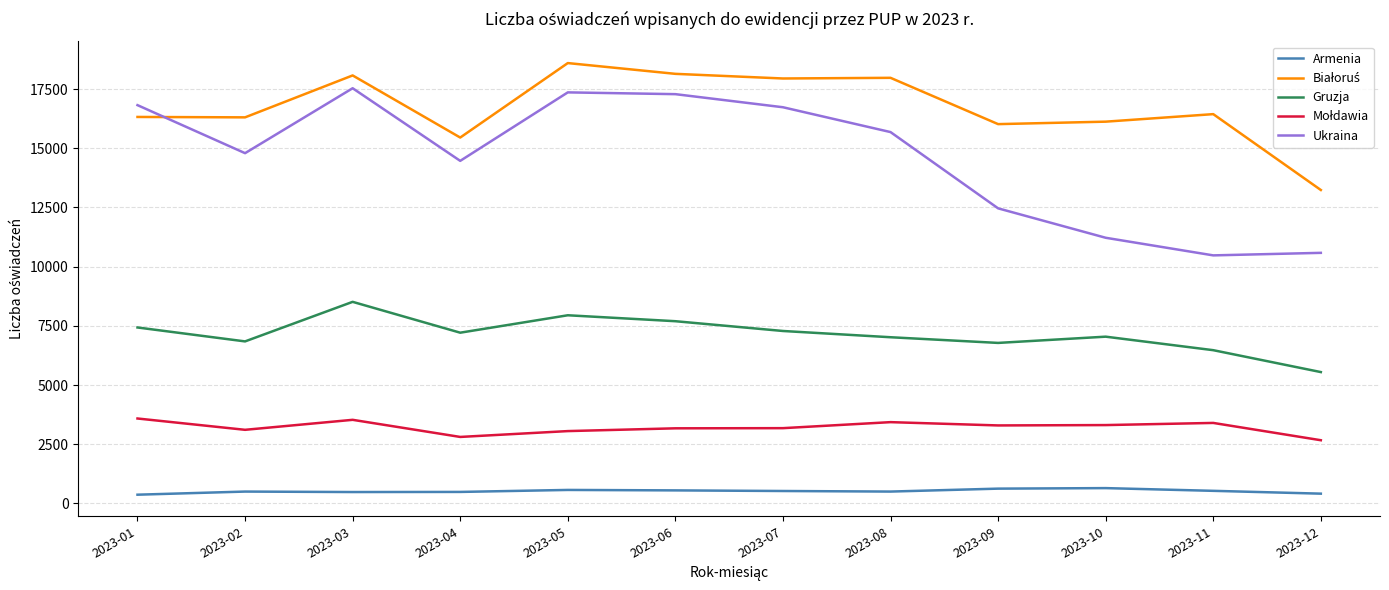

Is the value of Gruzja at 2023-04 greater than the value of Ukraina at 2023-05?

No